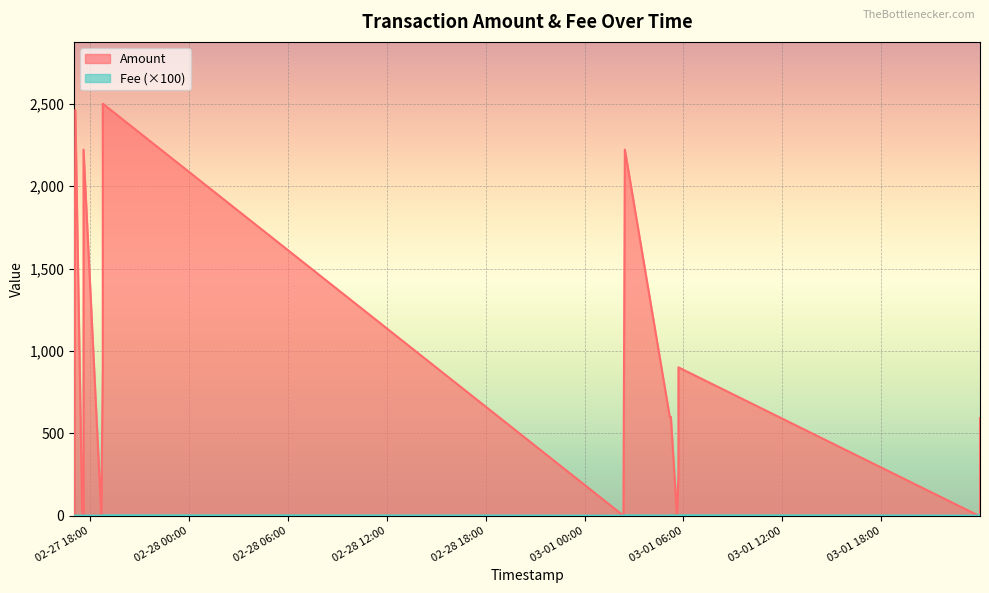

True or false: Fee has more than 1 points higher than both neighbors.

True